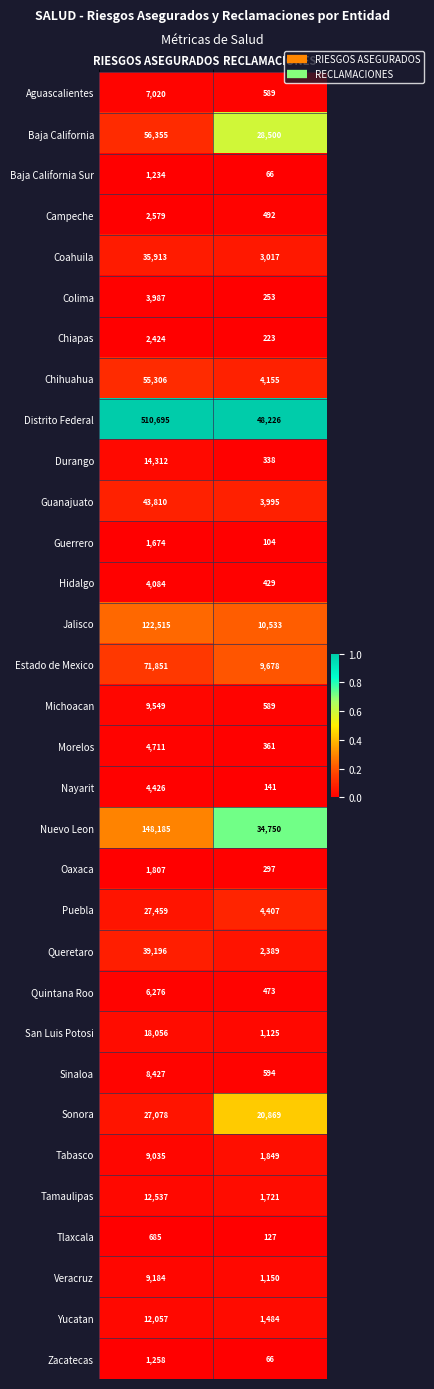

What is the average value of the Campeche series?

1536